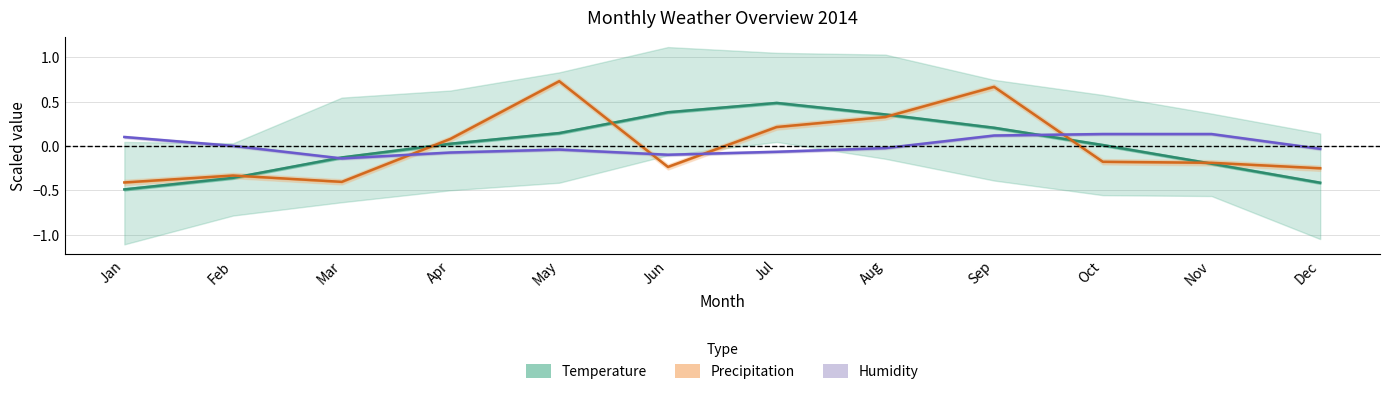

What is the difference between the Relative Humidity (MIN % RH) values at Jan and Jul?

0.2